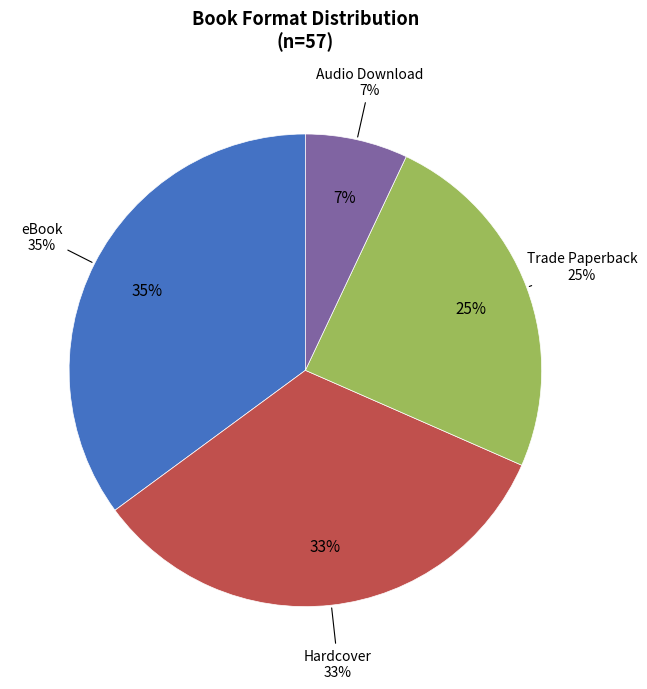

Does Audio Download account for over 50% of the chart?

No